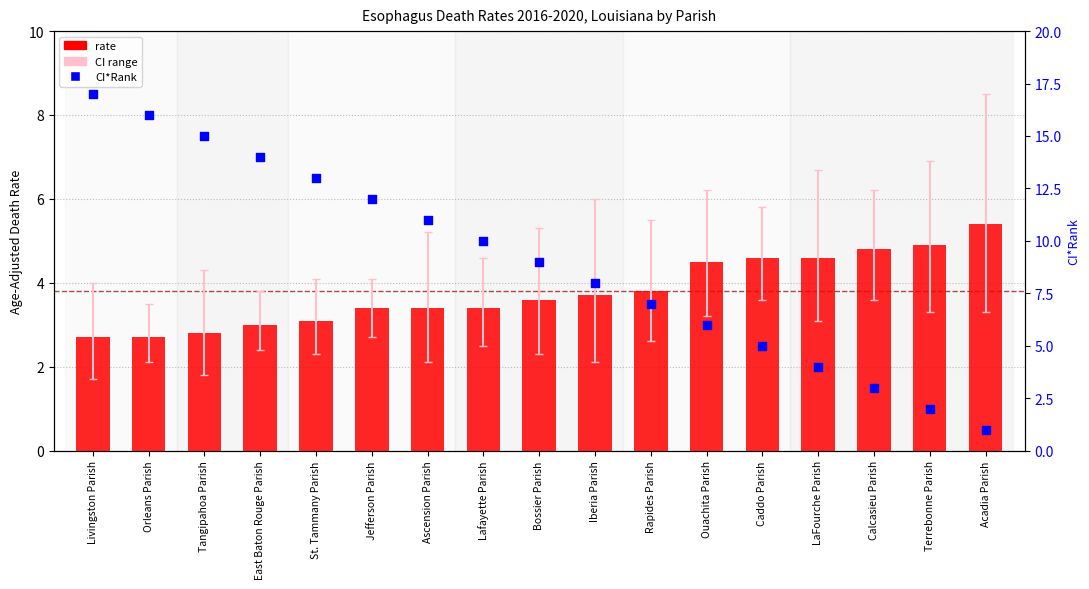

At which category is the sum across all series the highest?

Livingston Parish